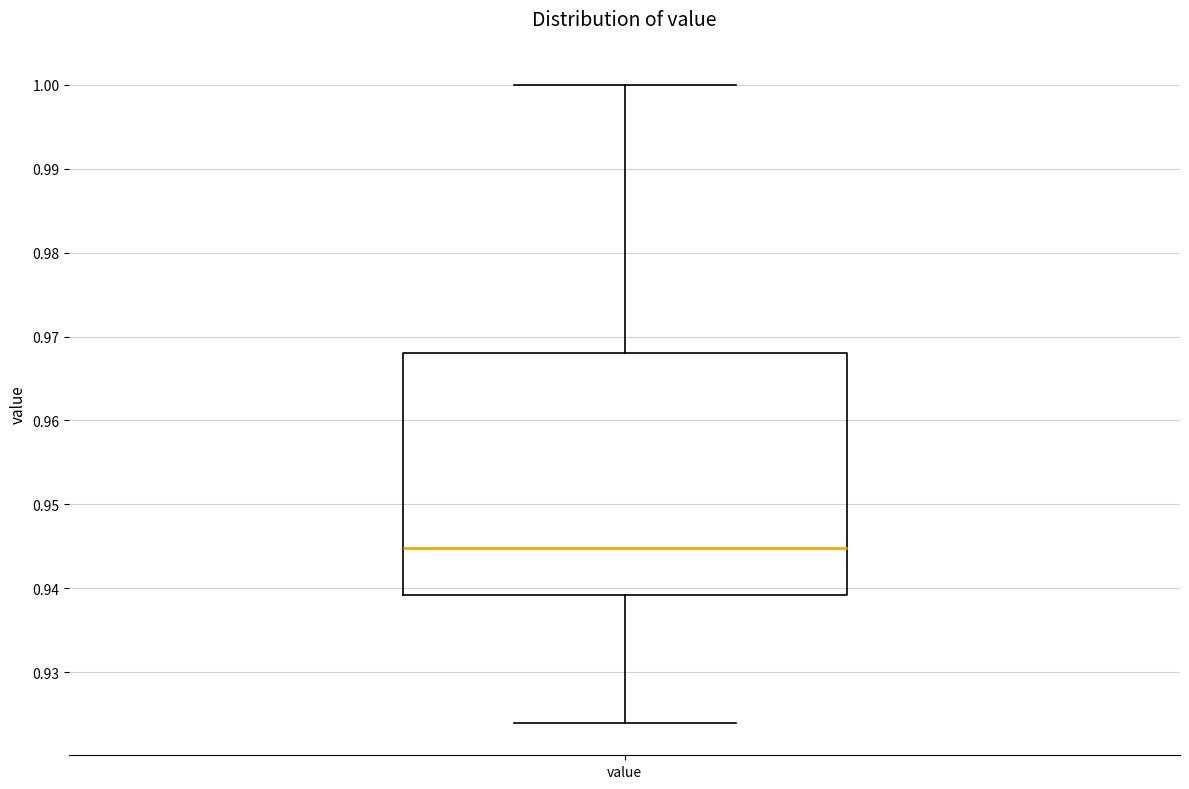

Transcribe this box plot: give where the median line is, the range the box spans, and where the two whiskers end, as read against the y-axis. The values are not printed on the chart, so give them approximately, as read against the axis.

median 0.945, box 0.939 to 0.968, whiskers 0.924 to 1.000